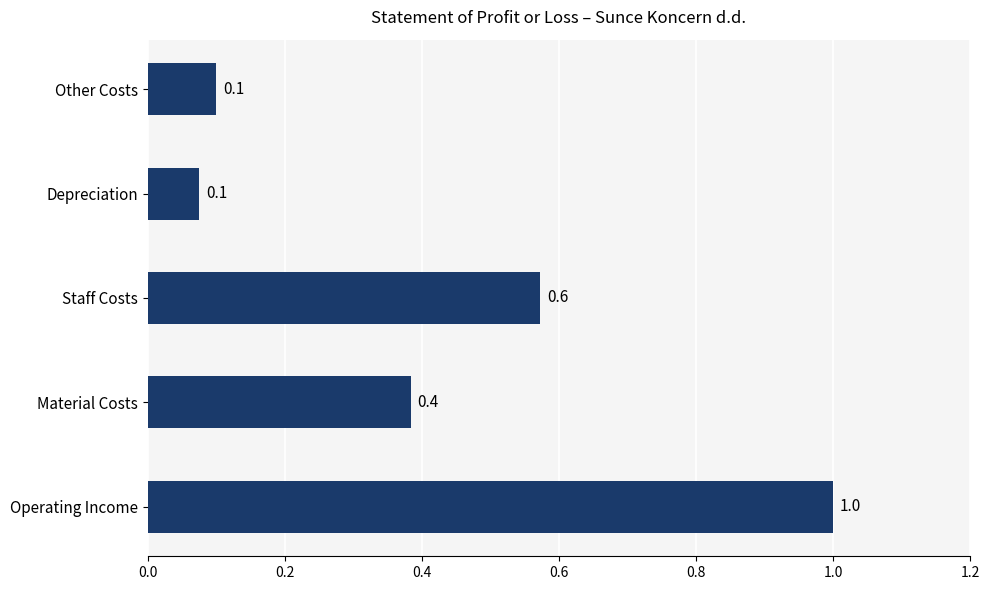

True or false: the data shows 1.0 at Operating Income.

True